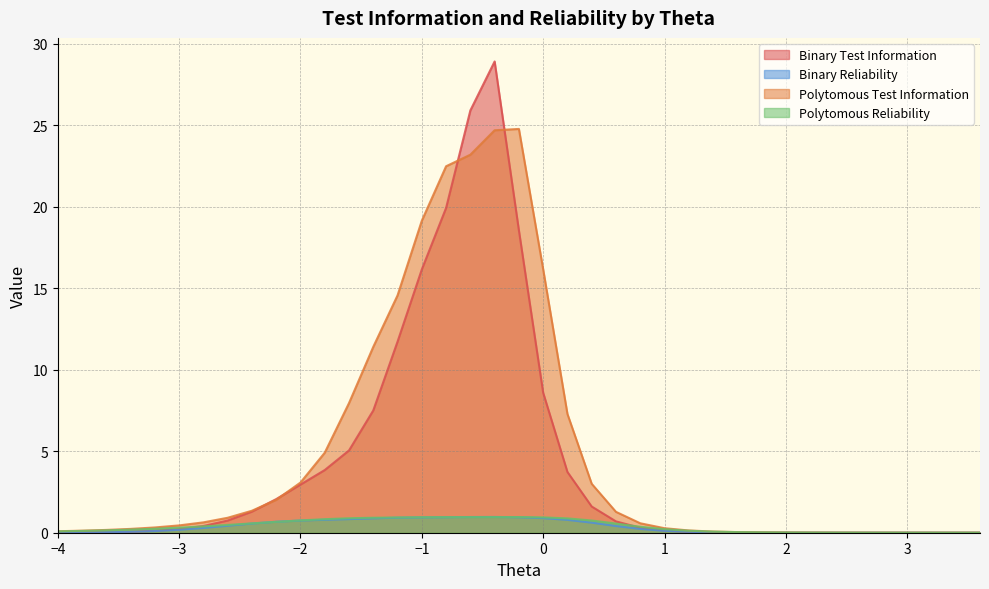

Which series has the widest spread of values?

Binary Test Information